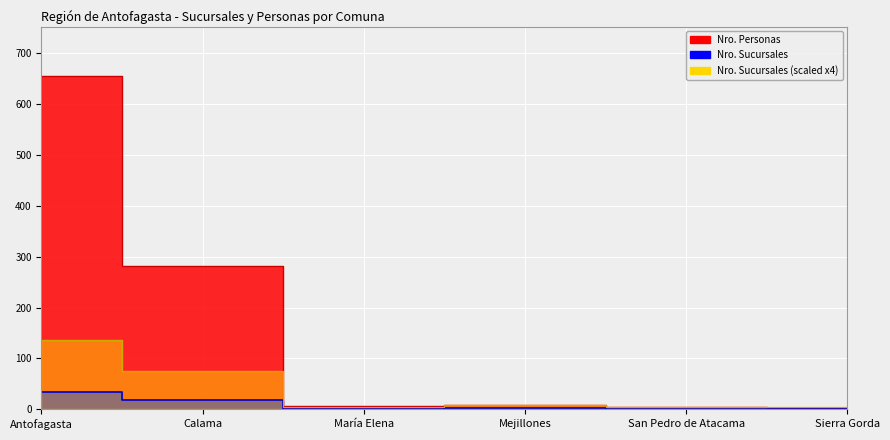

Where is Nro. Personas nearest to the value 328?

Calama